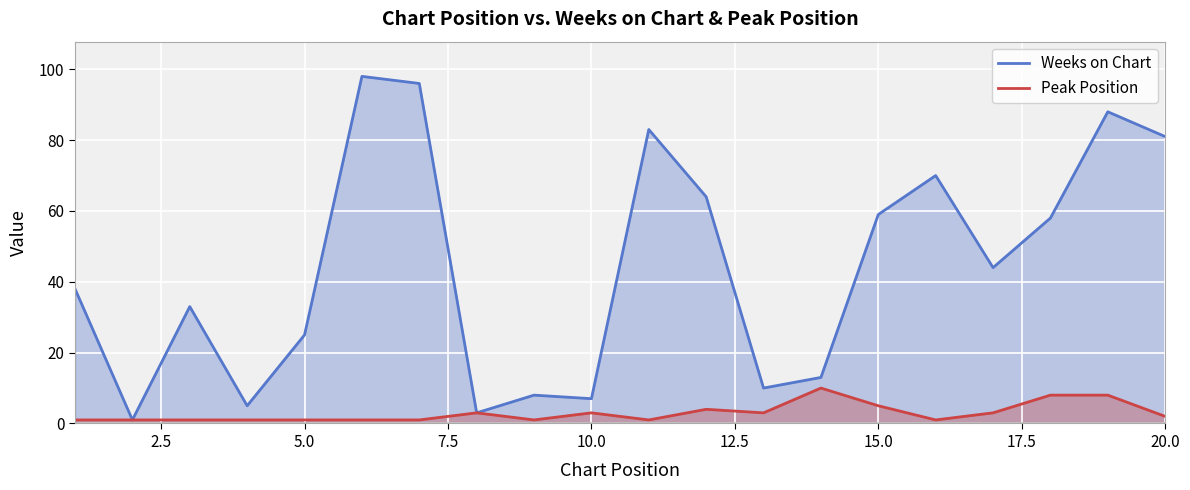

Which series has the largest range (max minus min)?

Weeks on Chart